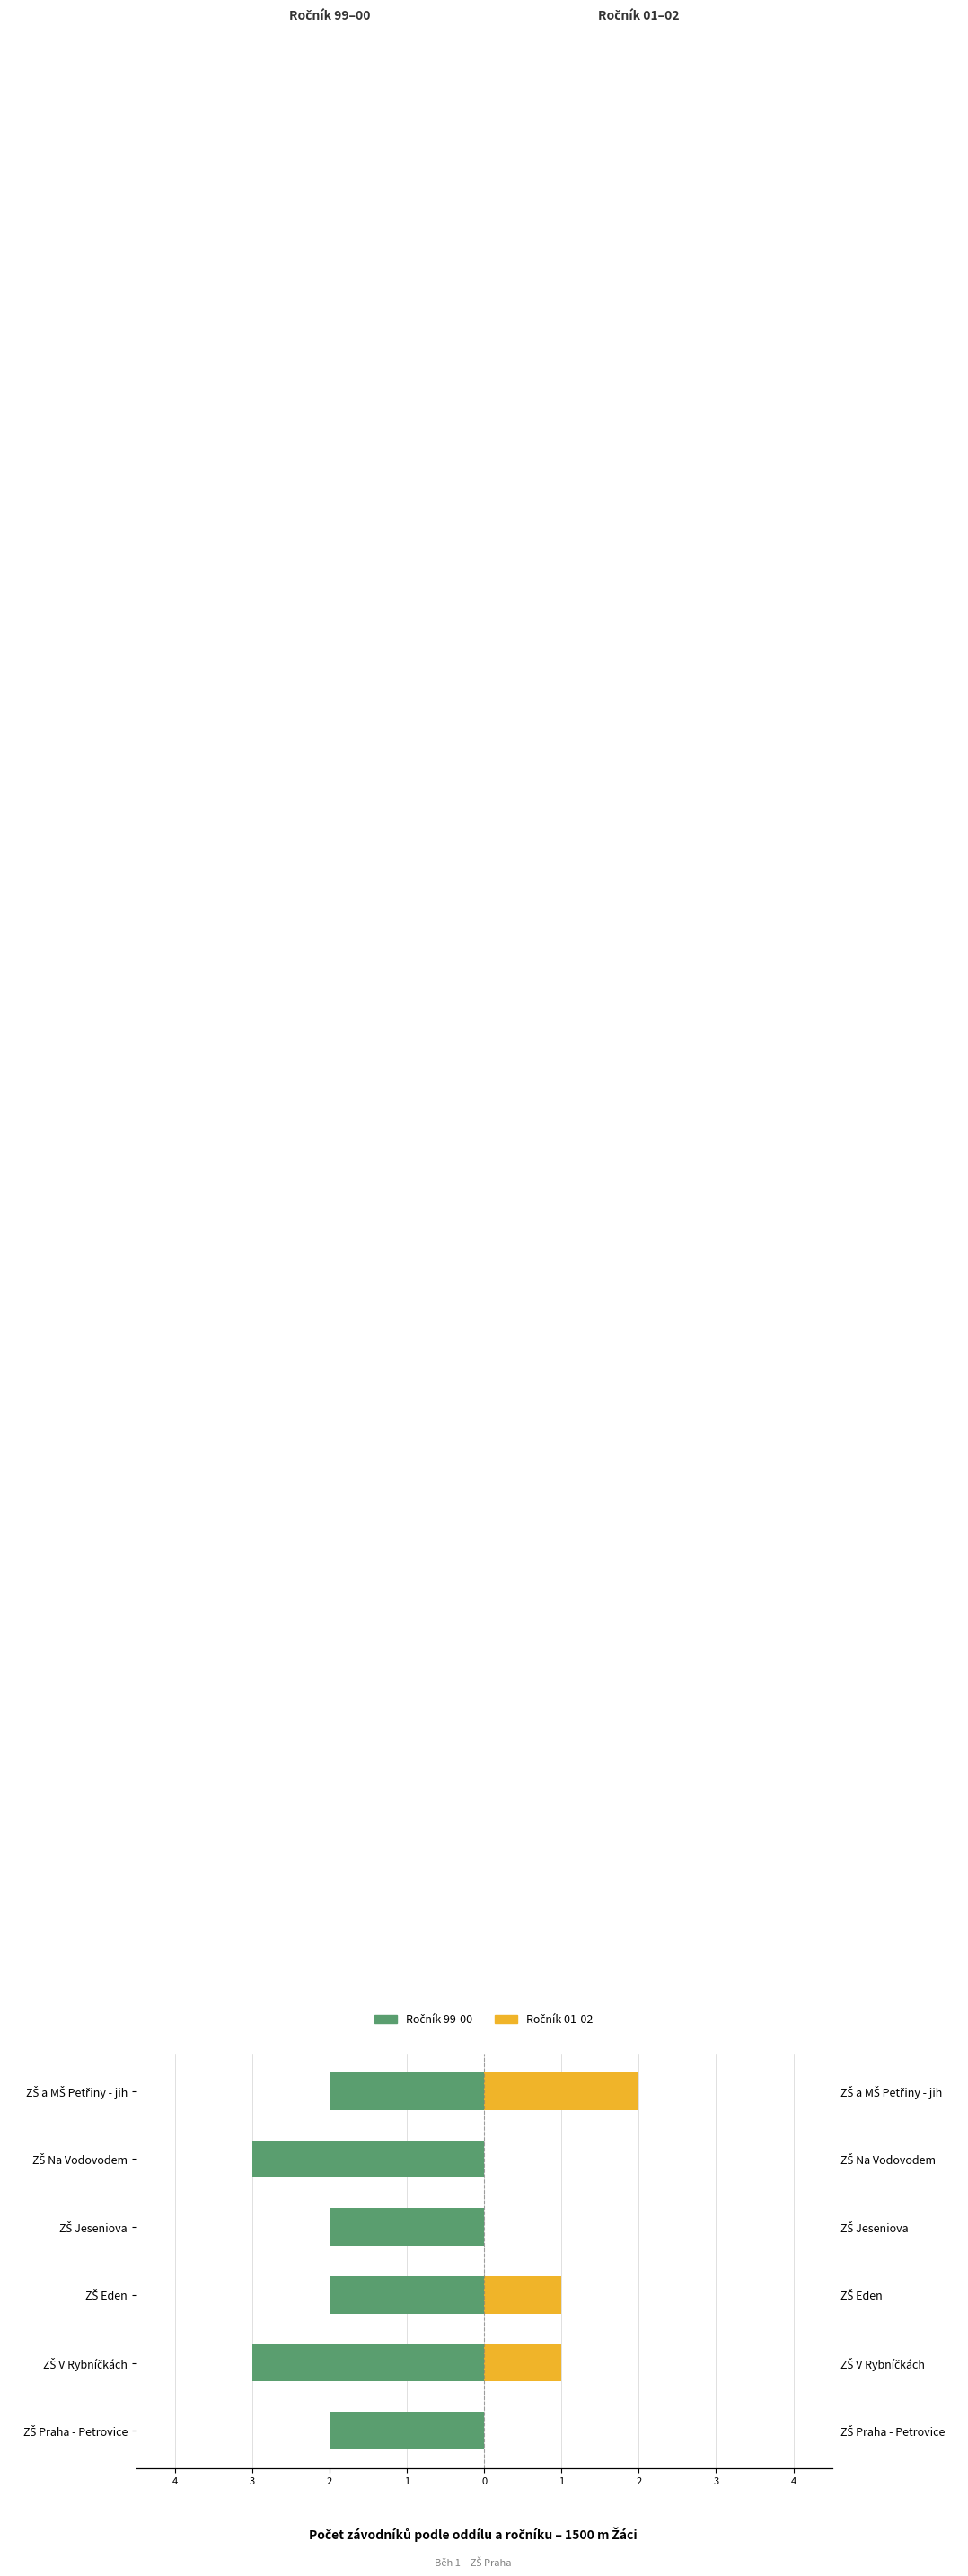

What are all the series names shown in the legend?

Ročník 99-00, Ročník 01-02